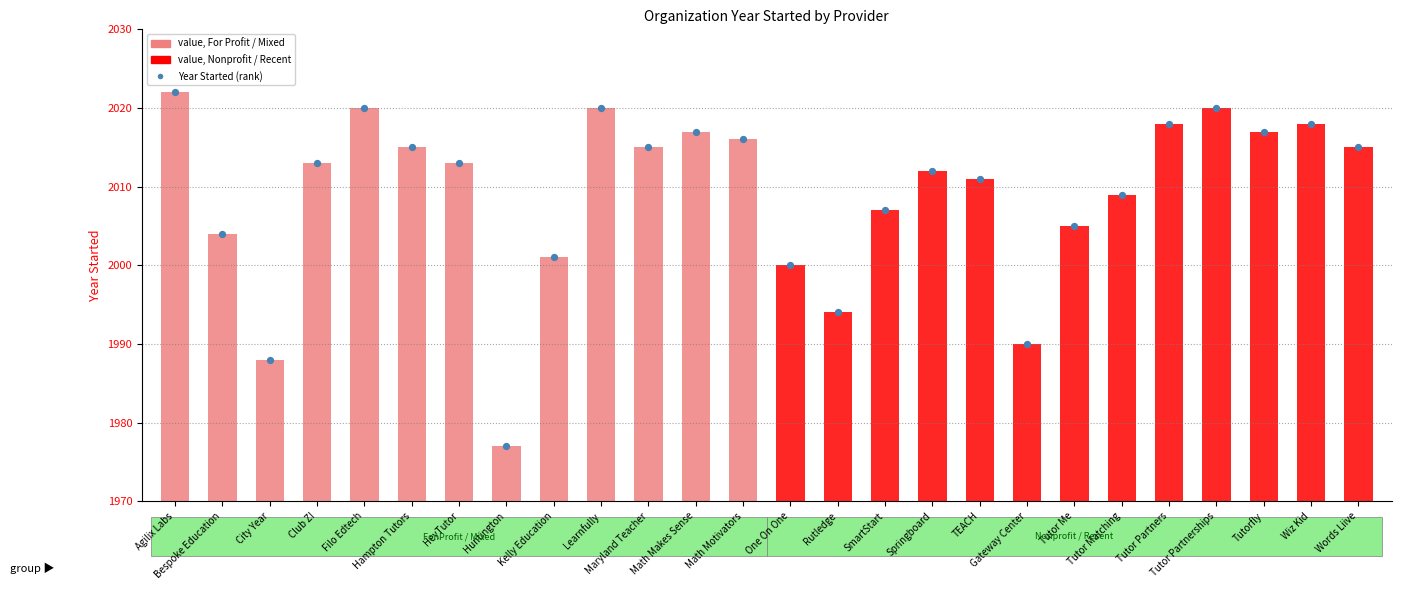

What is the change in value from Maryland Teacher to Tutorfly?

+2